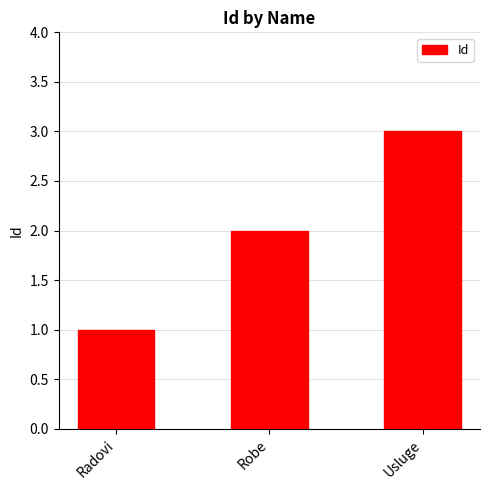

Which label corresponds to the smallest value in the chart?

Radovi